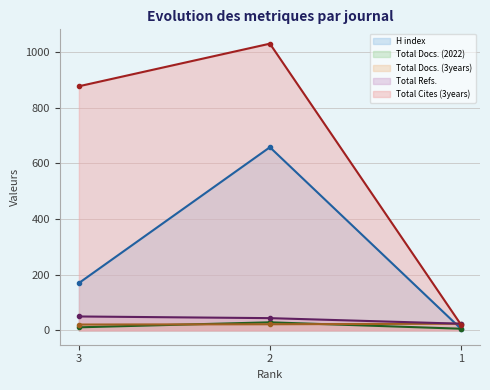

What is the average value of the Total Refs. series?

39